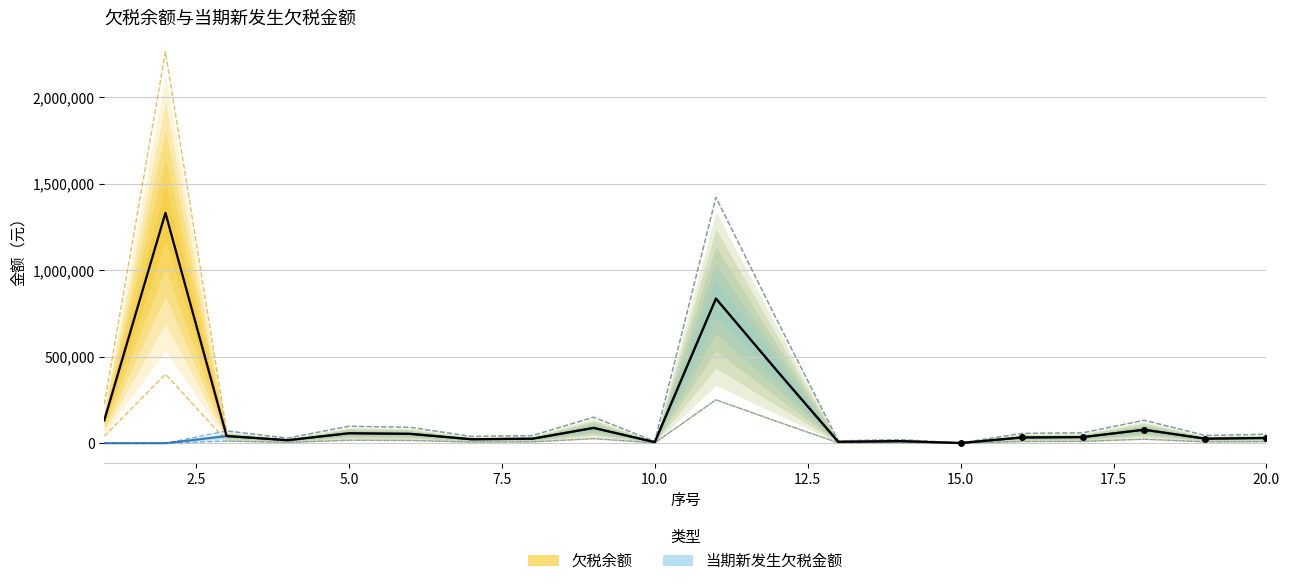

How many interior local peaks does the 欠税余额 series have?

6